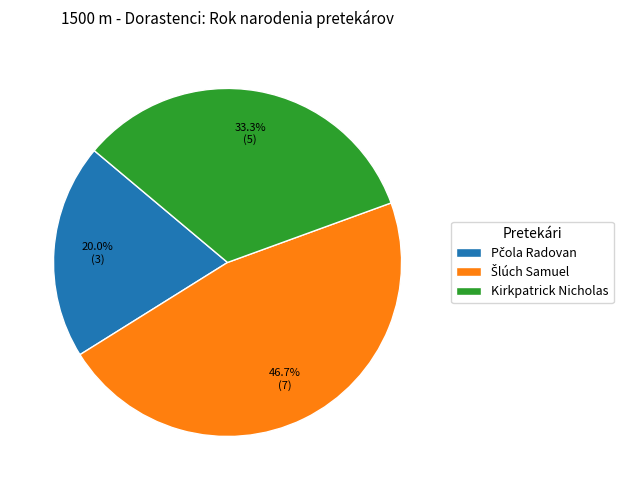

Is there a majority slice in this chart?

No